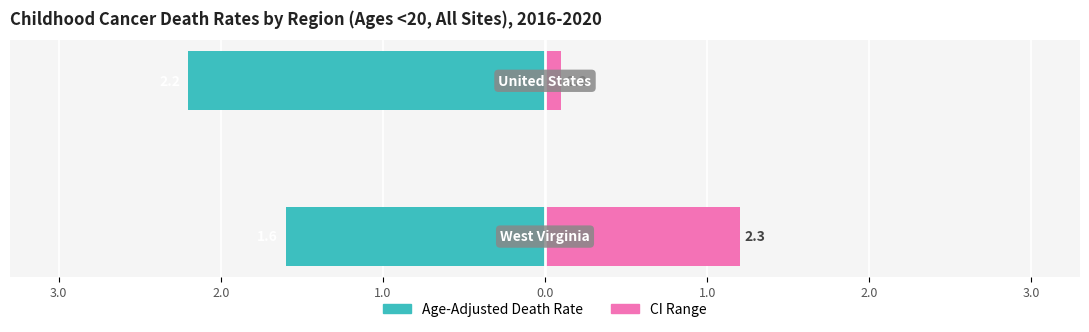

What is the sum of the CI Range (Upper - Lower) values at 3.0 and 2.0?

1.3